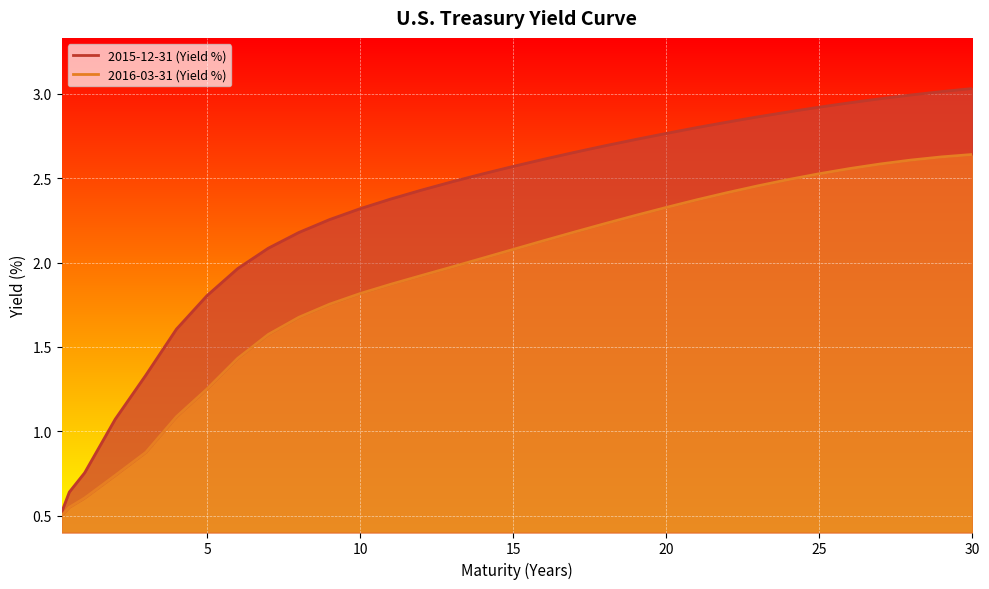

What is the smallest value displayed?

0.5